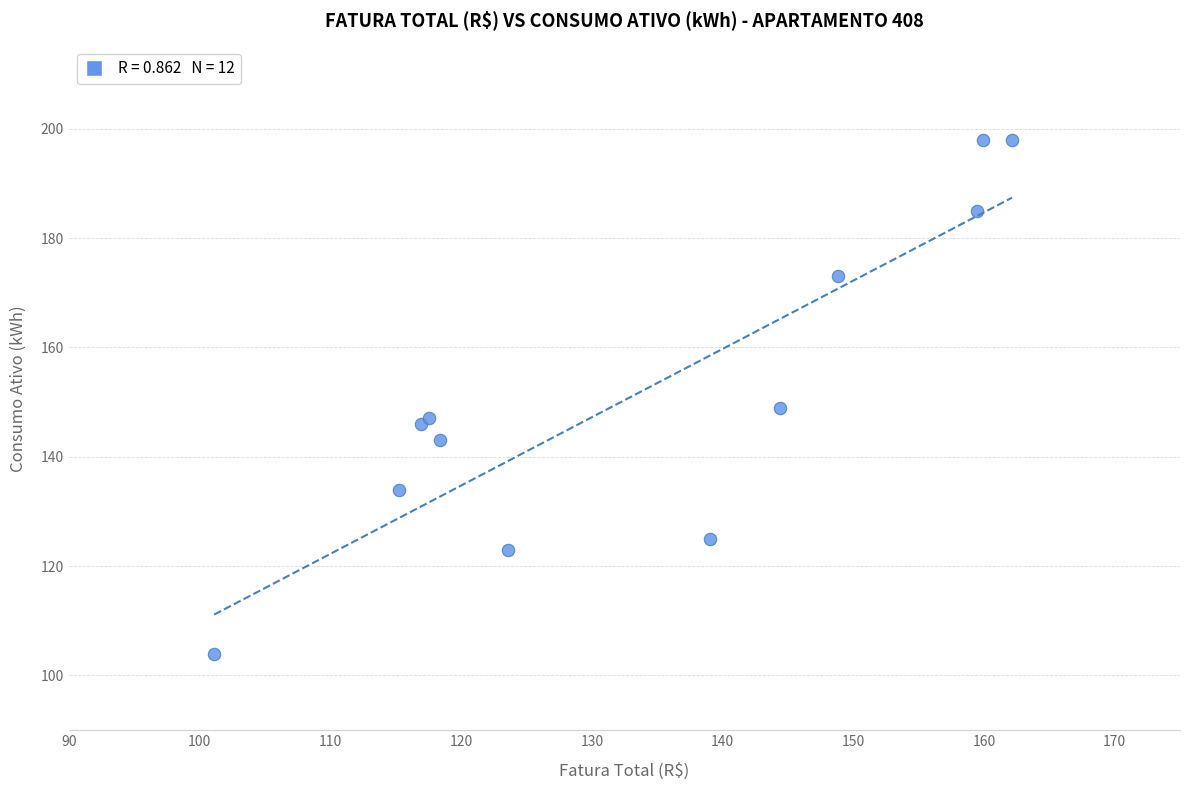

What Y value in the scatter plot is closest to 151?

149